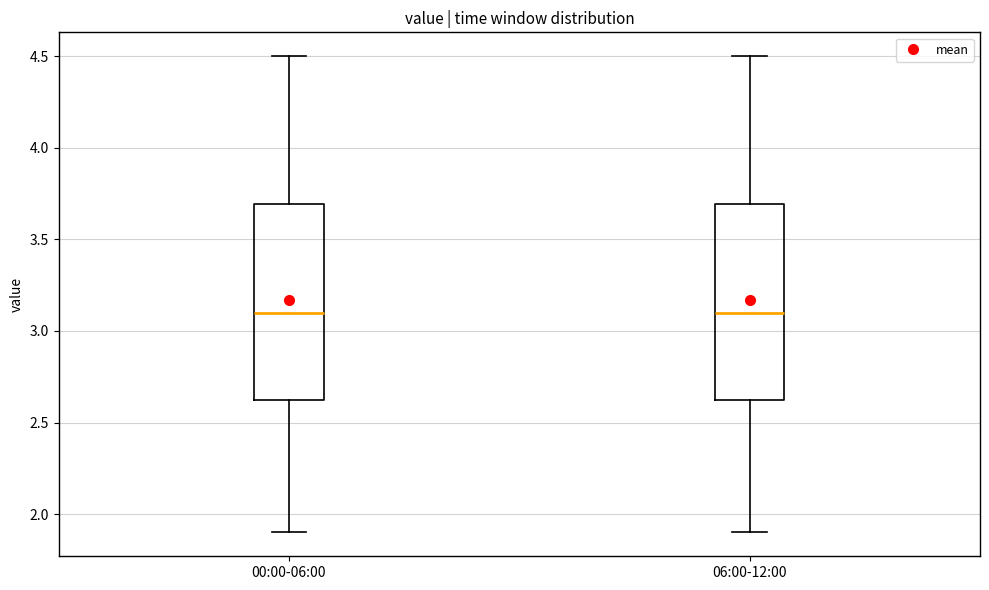

Reading left to right, transcribe this box plot: for each box, give where its median line is, the range the box spans, and where its two whiskers end, as read against the y-axis. The values are not printed on the chart, so give them approximately, as read against the axis.

00:00-06:00: median 3.1, box 2.6 to 3.7, whiskers 1.9 to 4.5
06:00-12:00: median 3.1, box 2.6 to 3.7, whiskers 1.9 to 4.5